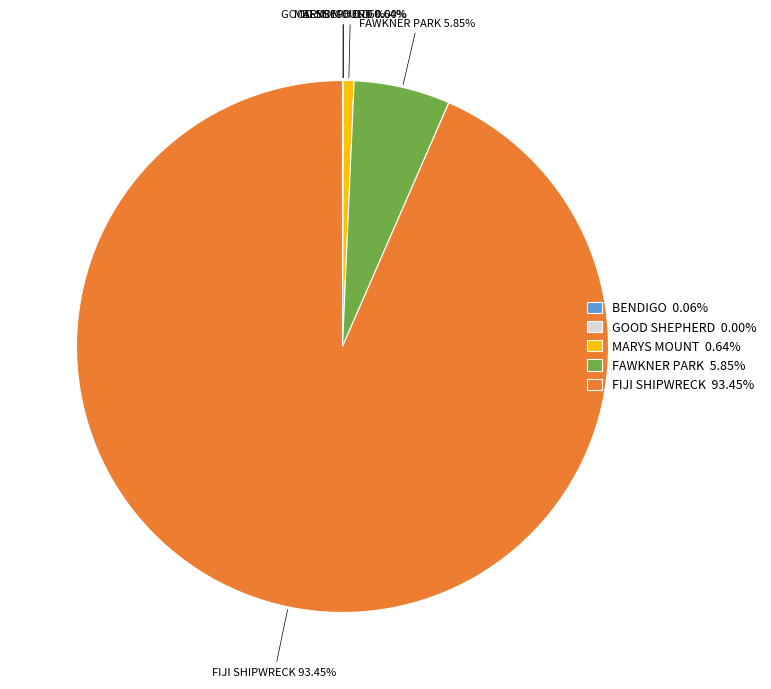

Which category has the biggest portion of the pie?

FIJI SHIPWRECK 93.45%